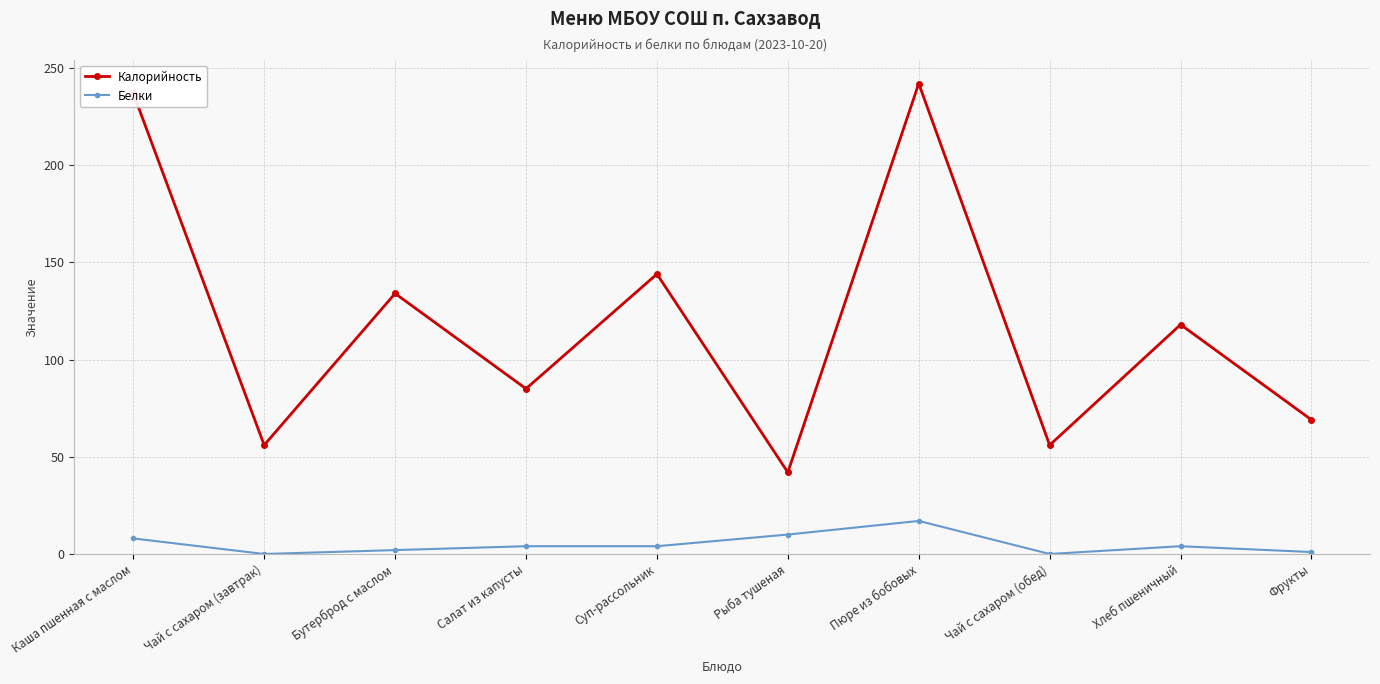

Count the number of categories in the chart.

10